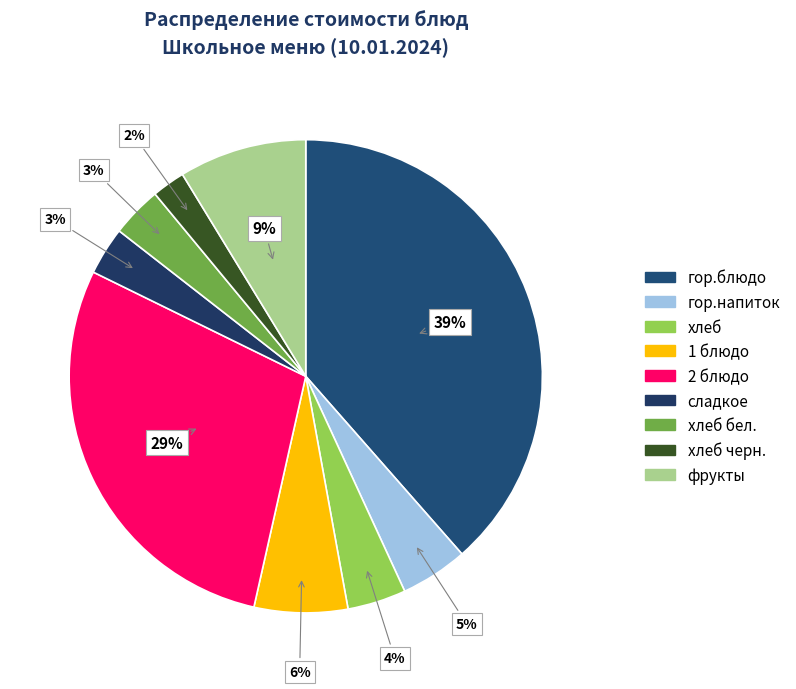

How many segments does this pie chart have?

9